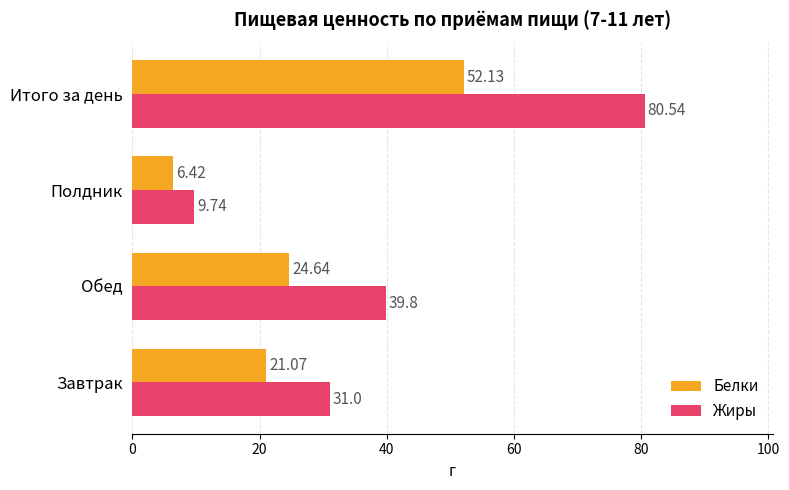

Which category has the highest value in the Белки series?

Итого за день